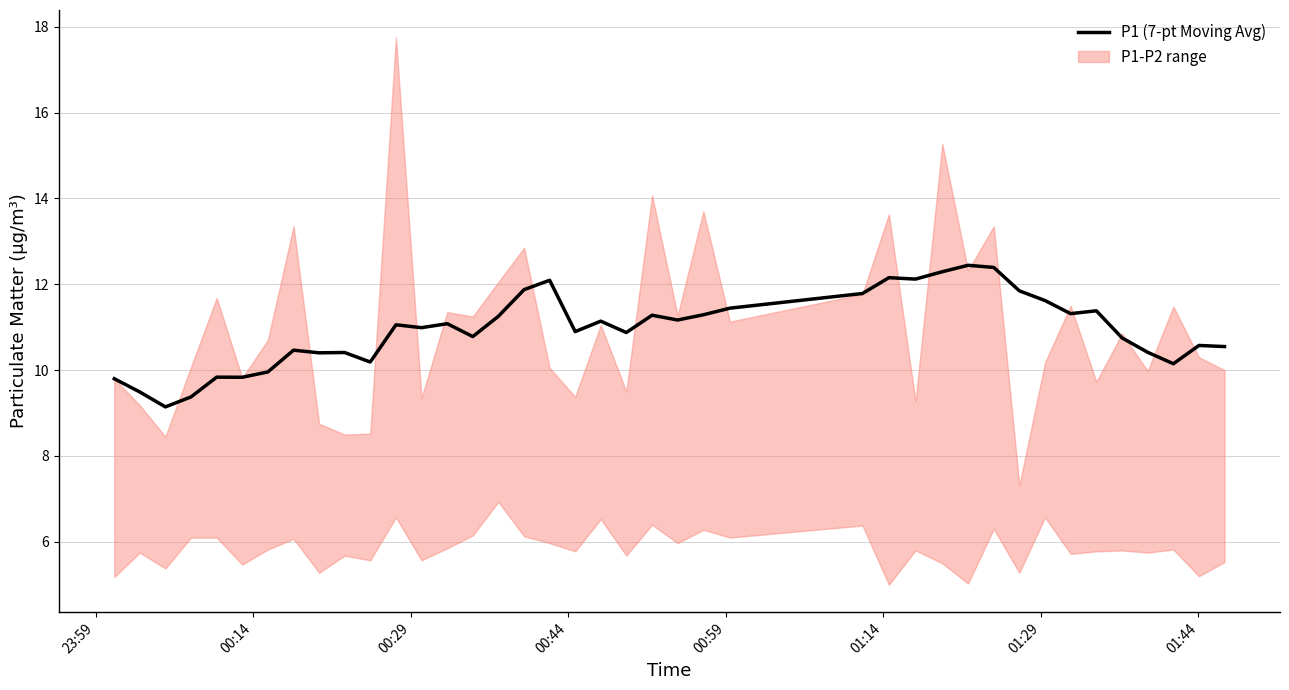

Reading left to right, extract all data points from this chart.

9.8	9.5	9.1	9.4	9.8	9.8	10.0	10.5	10.4	10.4	10.2	11.1	11.0	11.1	10.8	11.3	11.9	12.1	10.9	11.1	10.9	11.3	11.2	11.3	11.4	11.8	12.2	12.1	12.3	12.4	12.4	11.8	11.6	11.3	11.4	10.8	10.4	10.1	10.6	10.5